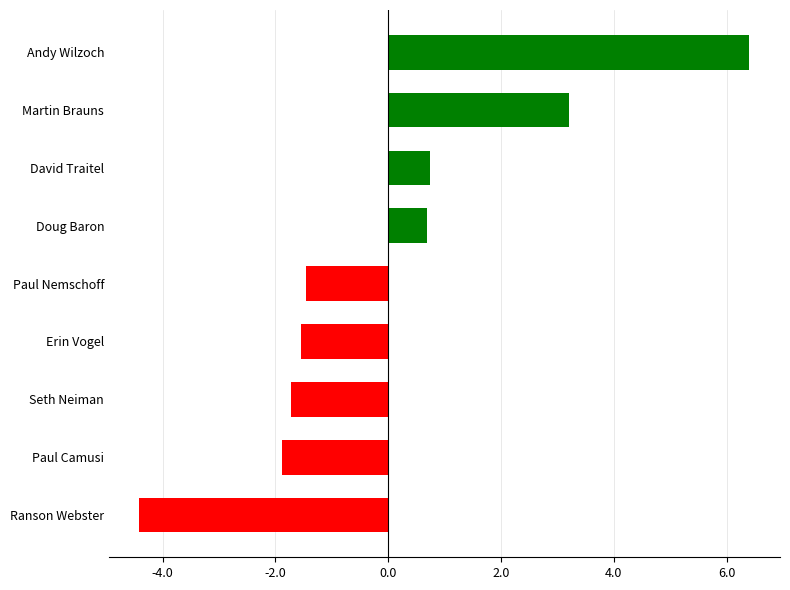

Which category has the highest value across all series?

Andy Wilzoch